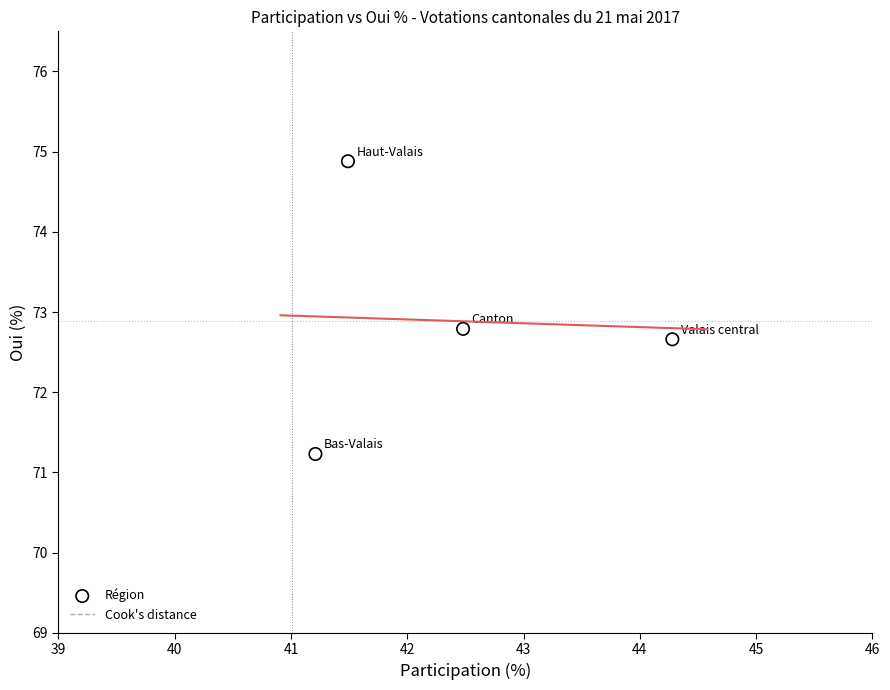

What Y value in the scatter plot is closest to 73?

72.8